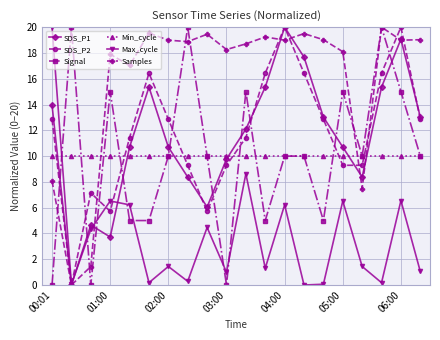

What is the maximum value shown in the chart?

20.0